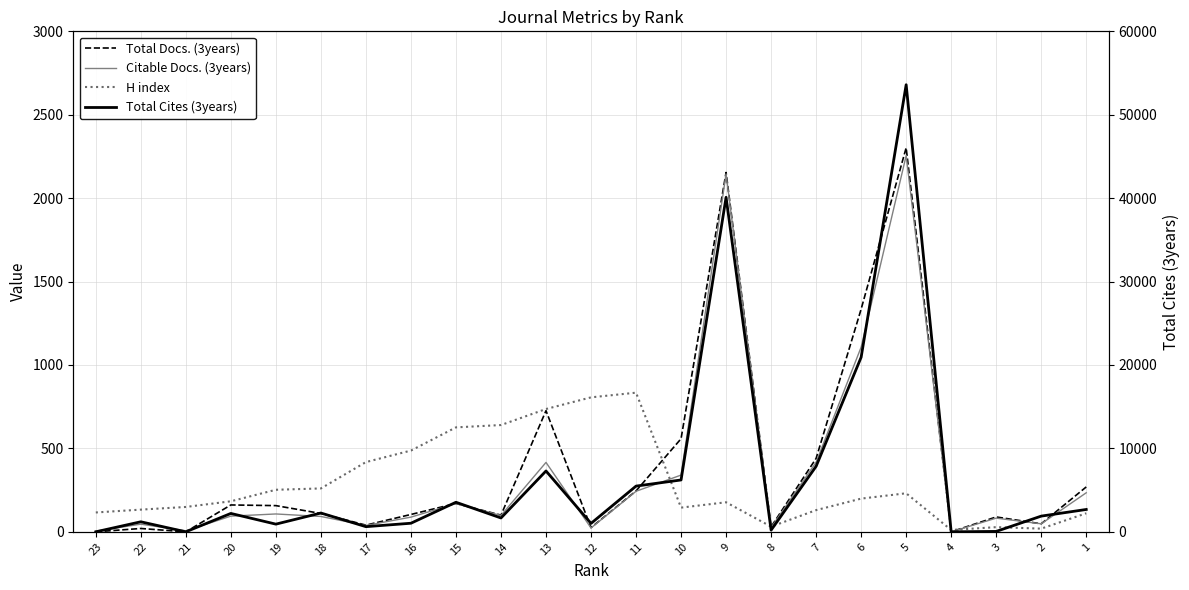

Reading right to left, what are all the values shown in this chart?

Total Docs. (3years): 269	48	89	0	2302	1335	440	30	2154	558	245	25	726	100	170	104	40	110	157	161	0	20	0
Citable Docs. (3years): 234	48	82	0	2255	1107	417	25	2145	340	243	23	416	98	169	88	38	92	107	94	6	46	4
H index: 111	19	28	11	231	199	130	31	177	145	834	806	736	640	626	487	418	260	252	183	149	133	116
Total Cites (3years): 2679	1882	48	0	53599	20928	7854	202	40106	6216	5480	1009	7294	1659	3543	1028	617	2253	920	2204	0	1202	0